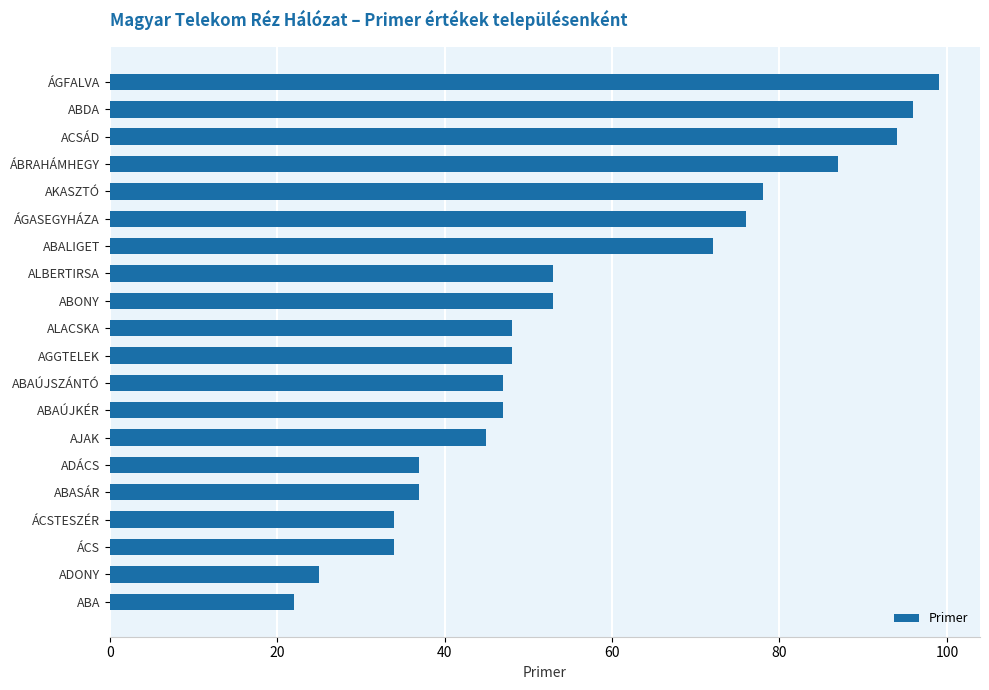

What is the average value?

57